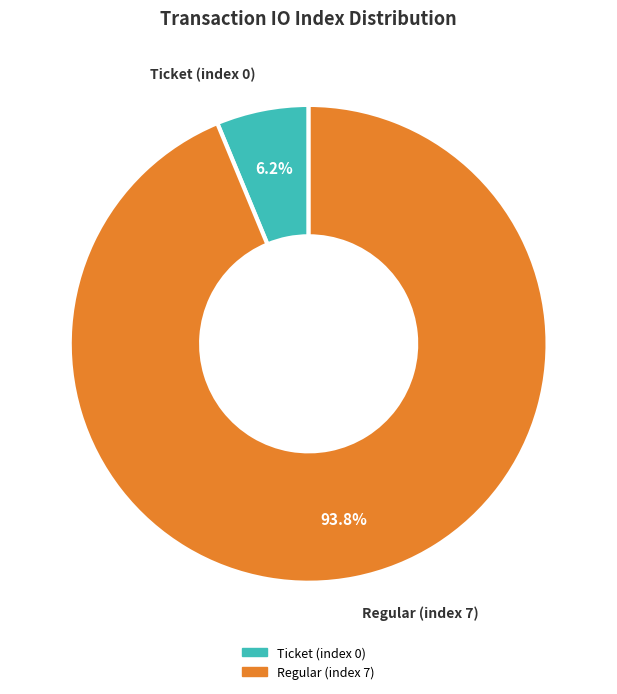

To the nearest percent, what is the combined percentage of Regular (index 7) and Ticket (index 0)?

100%